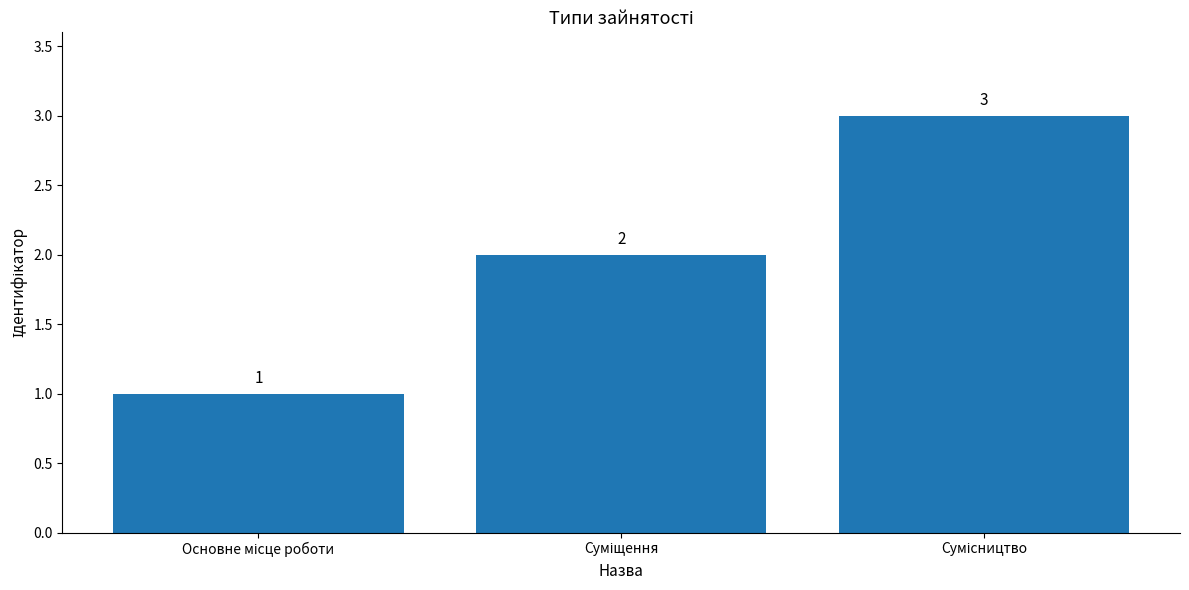

What is the greatest value displayed?

3